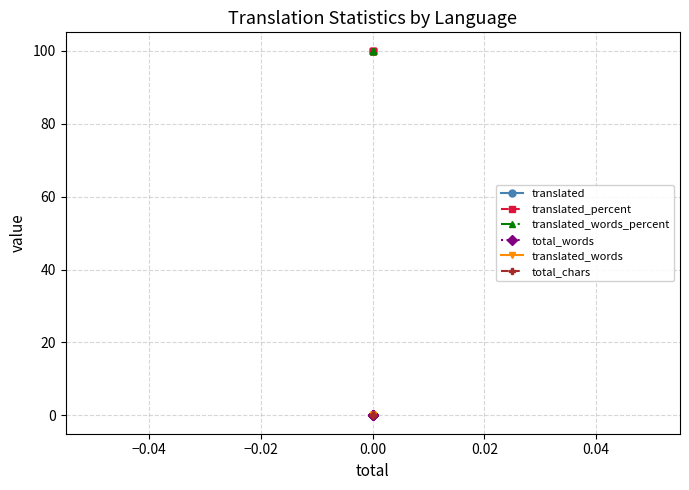

Between 0.02 and −0.02, which is larger?

0.02